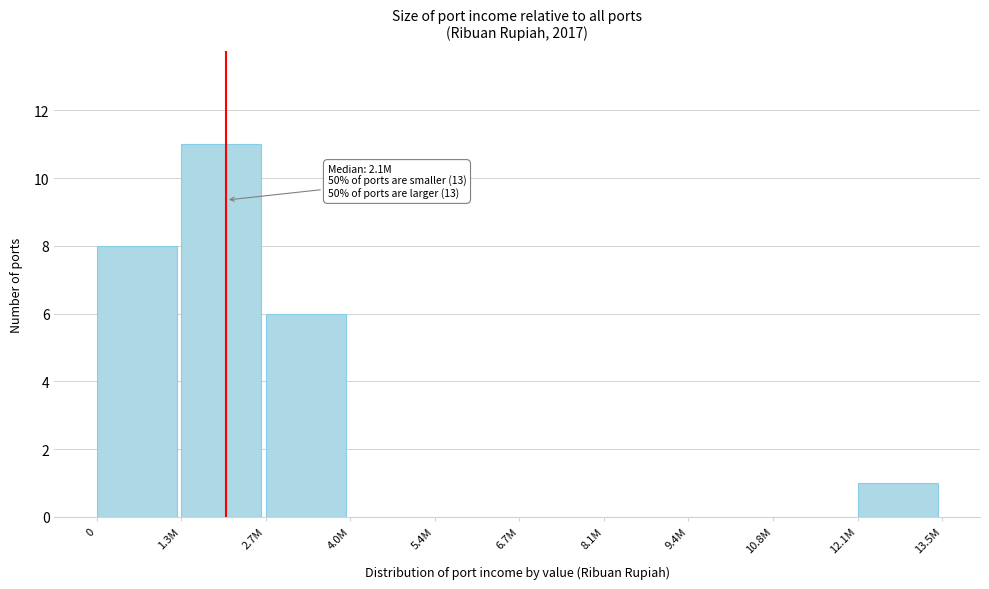

Reading left to right, what are all the values shown in this chart?

0=8	1.3M=11	2.7M=6	4.0M=0	5.4M=0	6.7M=0	8.1M=0	9.4M=0	10.8M=0	12.1M=1